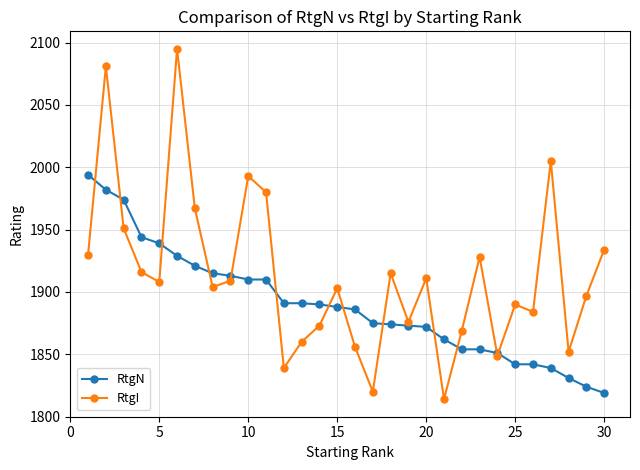

How many distinct data groups are displayed?

2